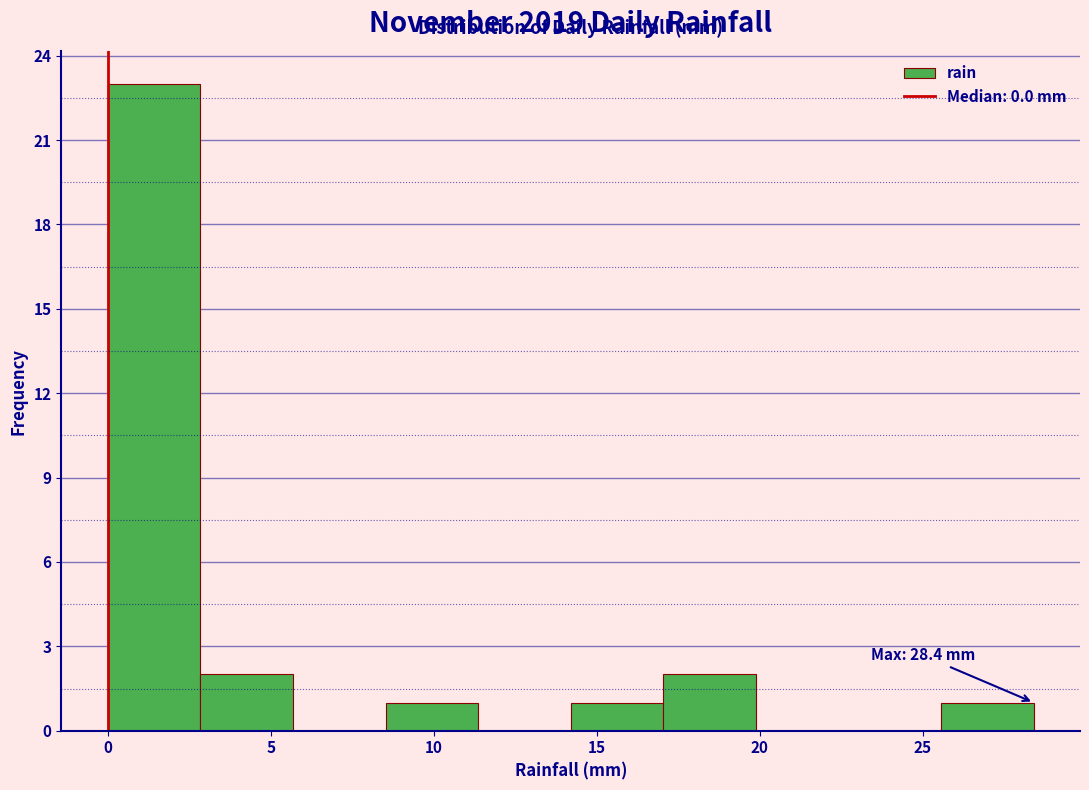

Which range on the x-axis has the tallest bar?

0.0 to 3.0